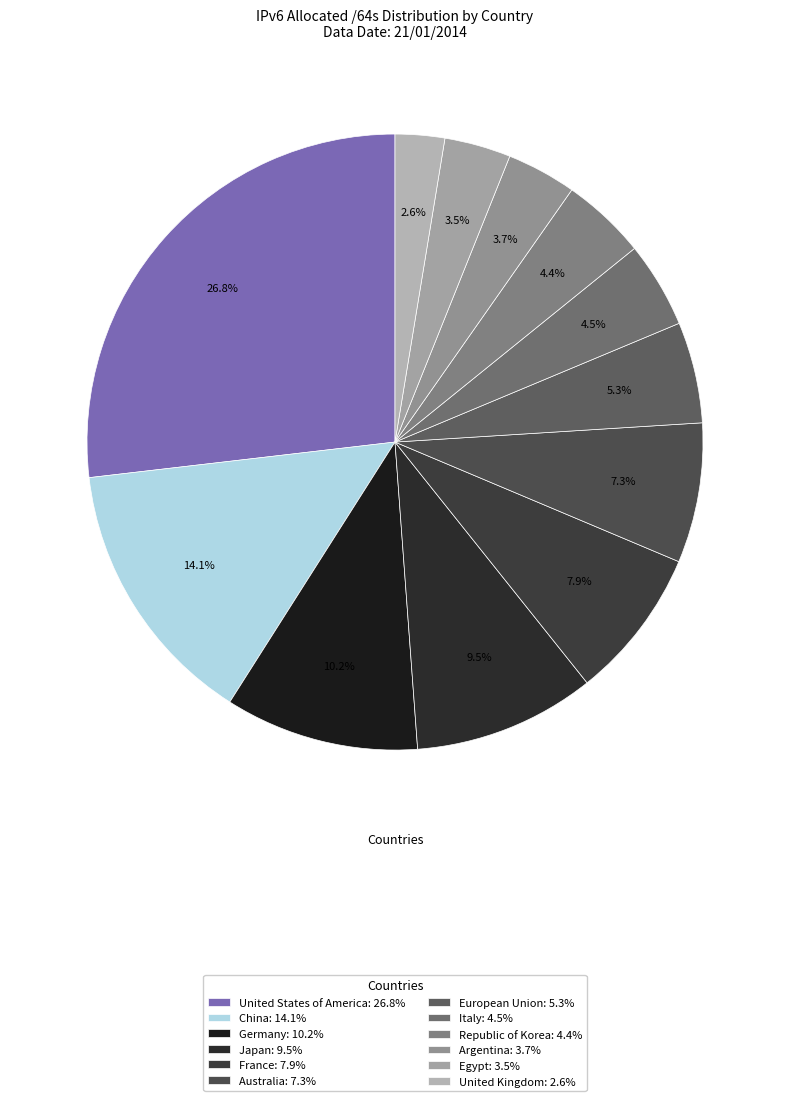

What percentage is the France slice, to the nearest percent?

8%